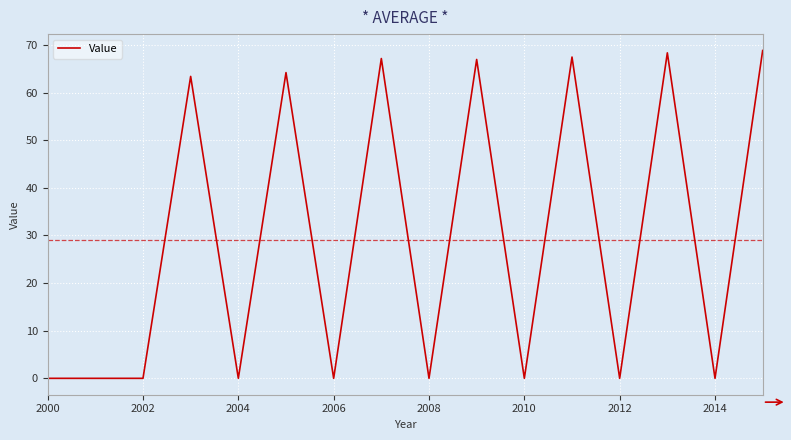

What is the difference between the maximum and minimum values?

68.8